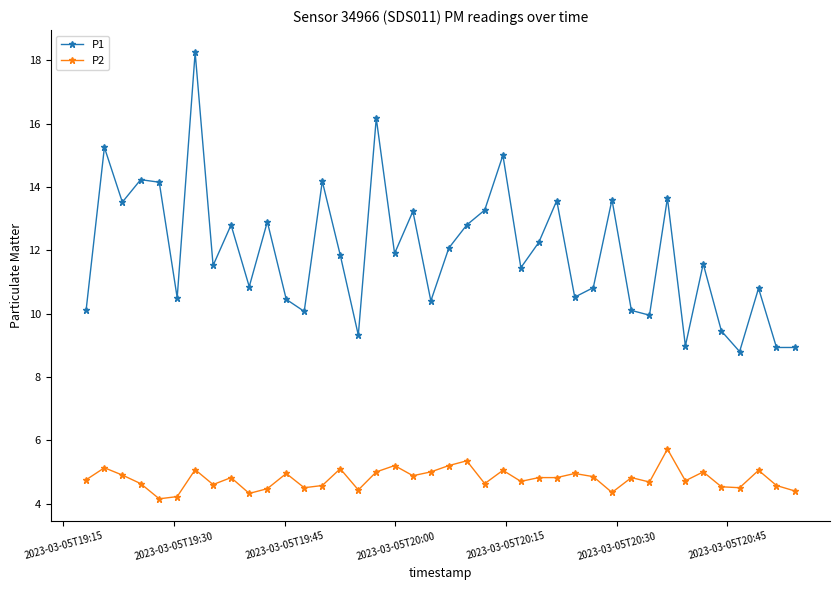

What are all the series names shown in the legend?

P1, P2